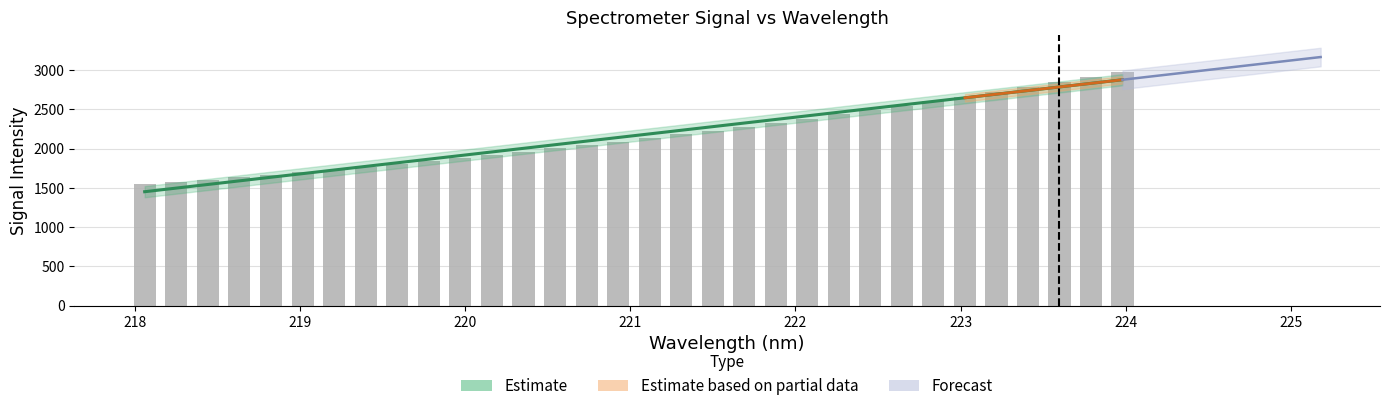

Where does the data first go above 2135?

221.1174